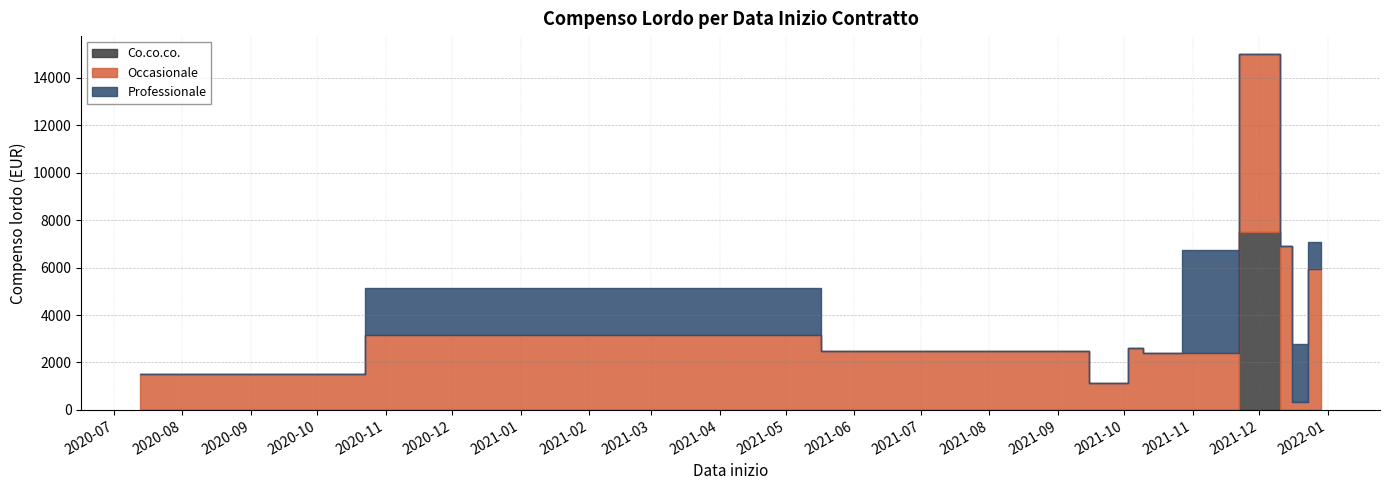

How many interior local peaks does the Occasionale series have?

3